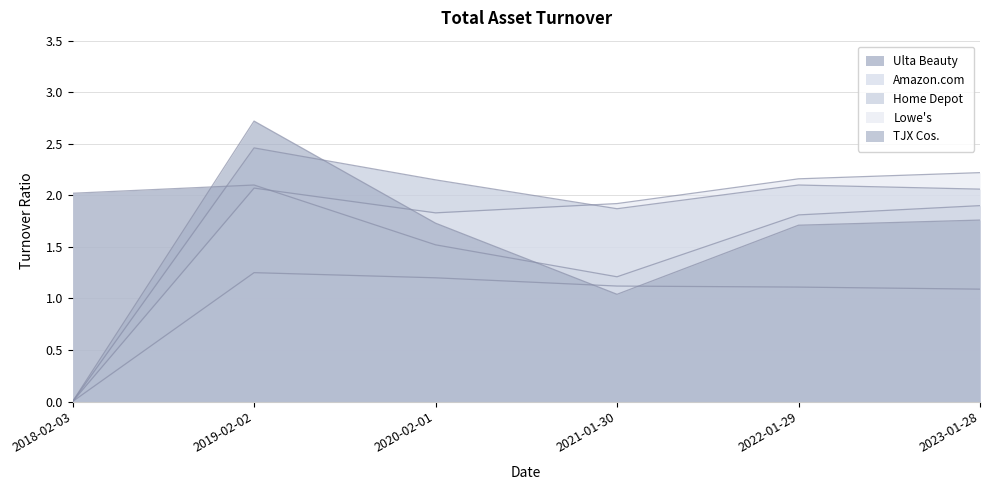

What is the maximum value for Lowe's?

2.2